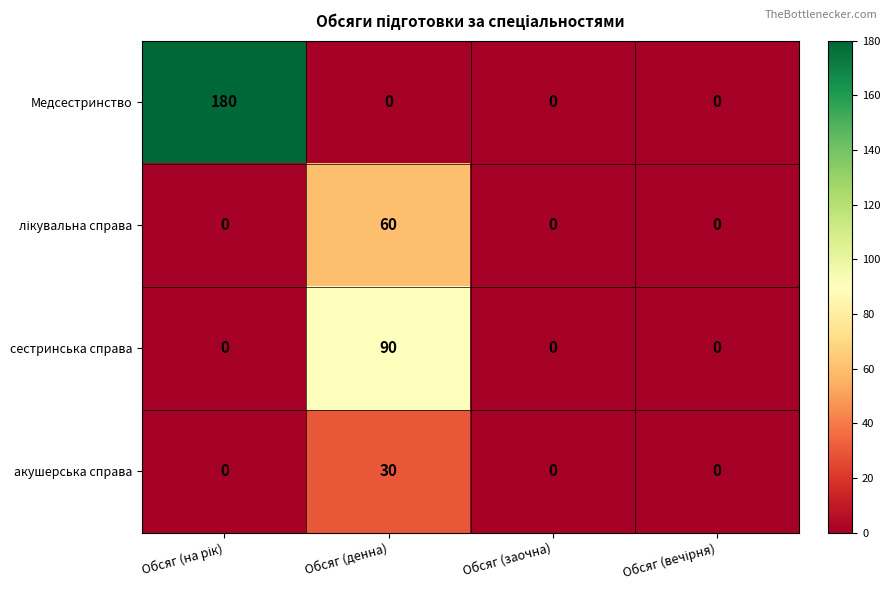

The value of акушерська справа at Обсяг (заочна) is -18. True or false?

False